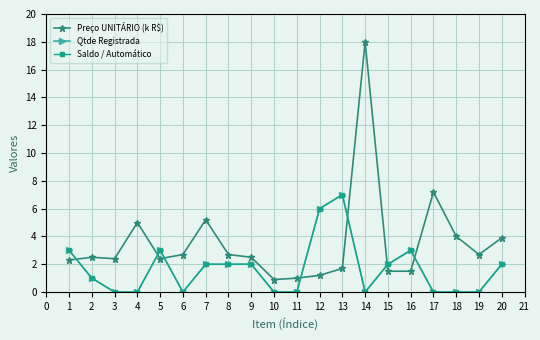

Count the Saldo / Automático values in the range 0 to 3.

18